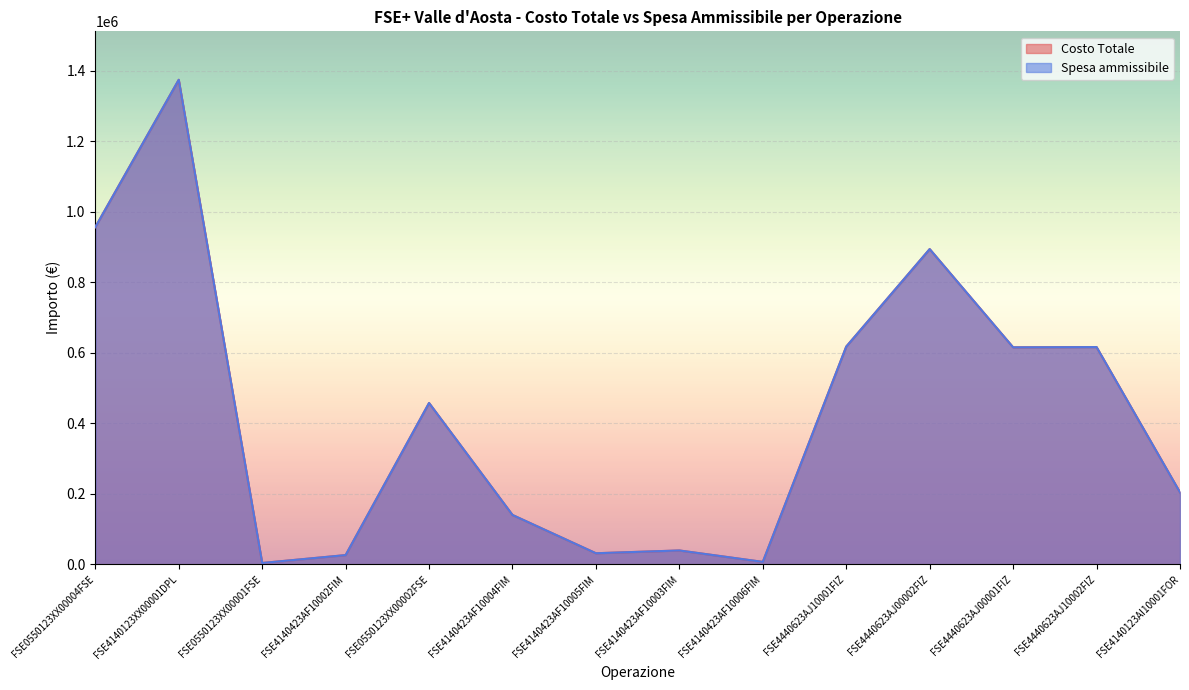

Which category has the lowest value in the Costo Totale series?

FSE0550123XX00001FSE